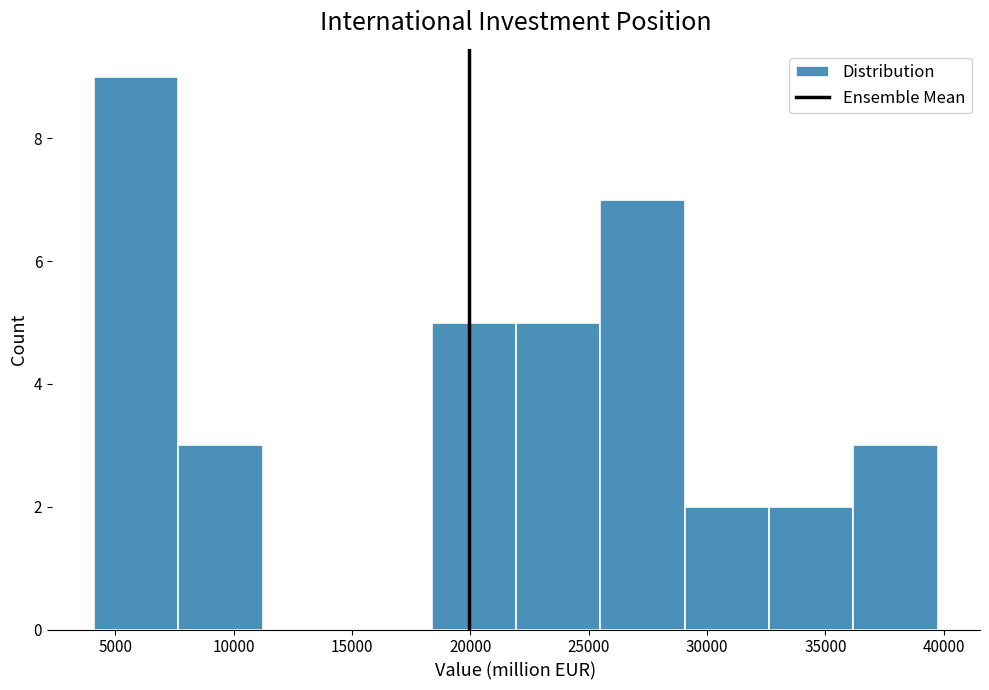

Reading left to right, transcribe this chart: for each bar, give the range it covers on the x-axis and its height. Neither the bar edges nor the heights are printed on the chart, so give them approximately, as read against the axes.

4000 to 7500: 9
7500 to 11000: 3
11000 to 15000: 0
15000 to 18500: 0
18500 to 22000: 5
22000 to 25500: 5
25500 to 29000: 7
29000 to 32500: 2
32500 to 36000: 2
36000 to 40000: 3